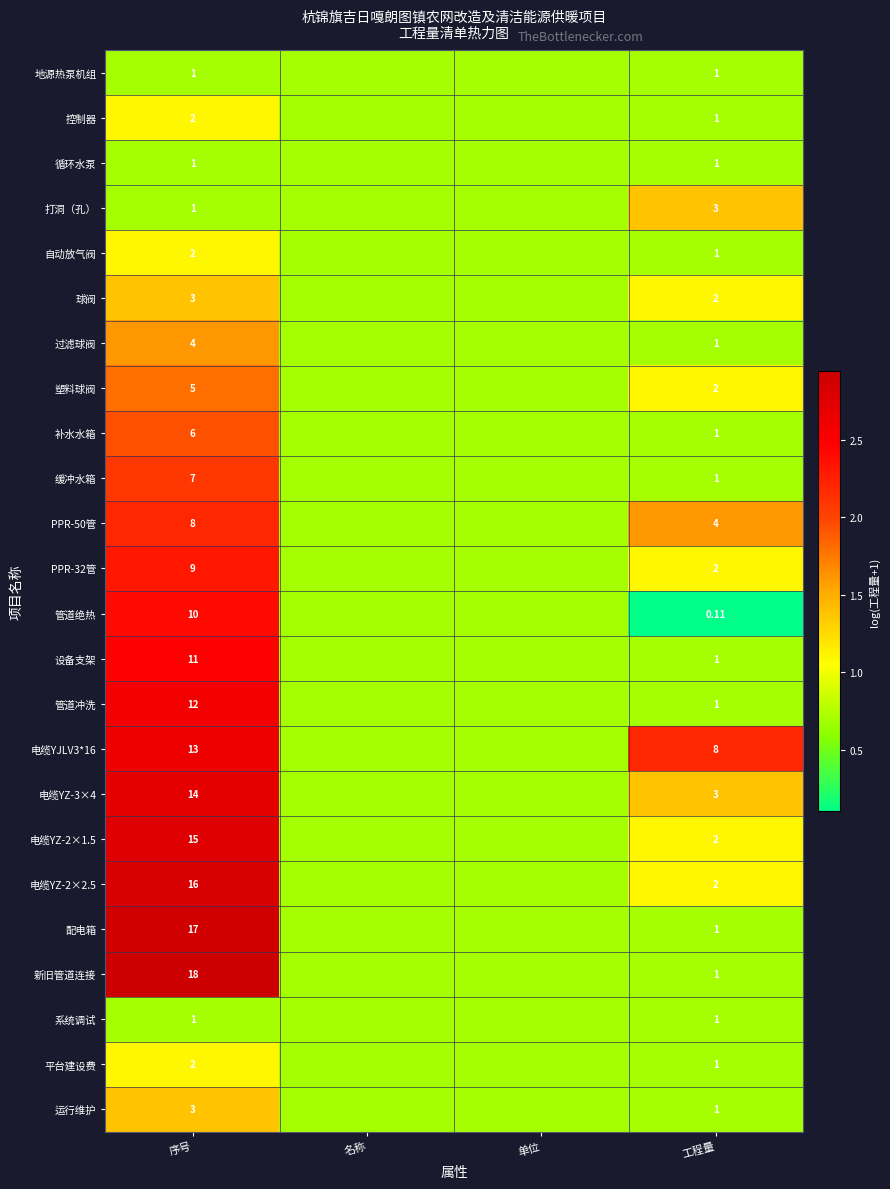

Is the value of 配电箱 at 工程量 greater than the value of 补水水箱 at 序号?

No